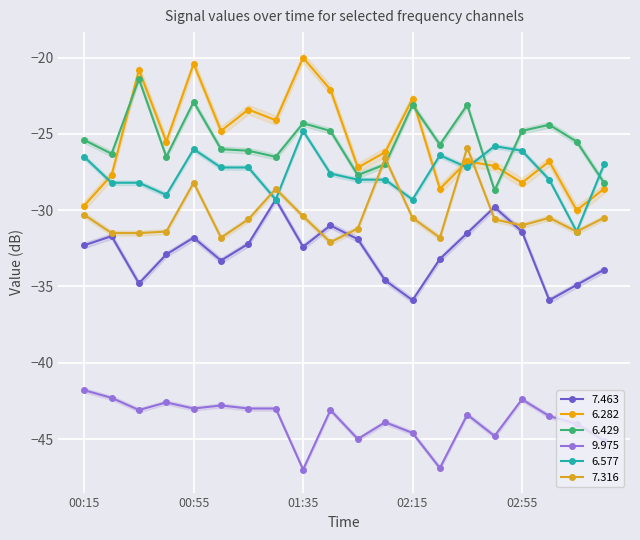

What is the label of the 6th point from the left?

01:05